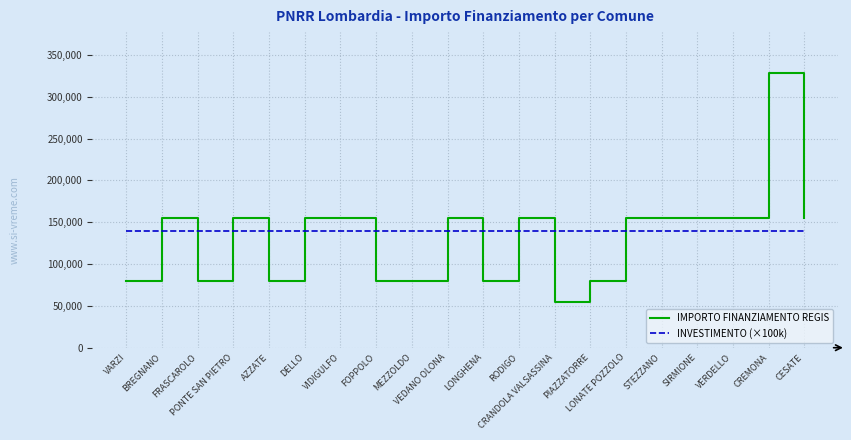

How many times do IMPORTO FINANZIAMENTO REGIS and INVESTIMENTO (×100k) cross each other?

11